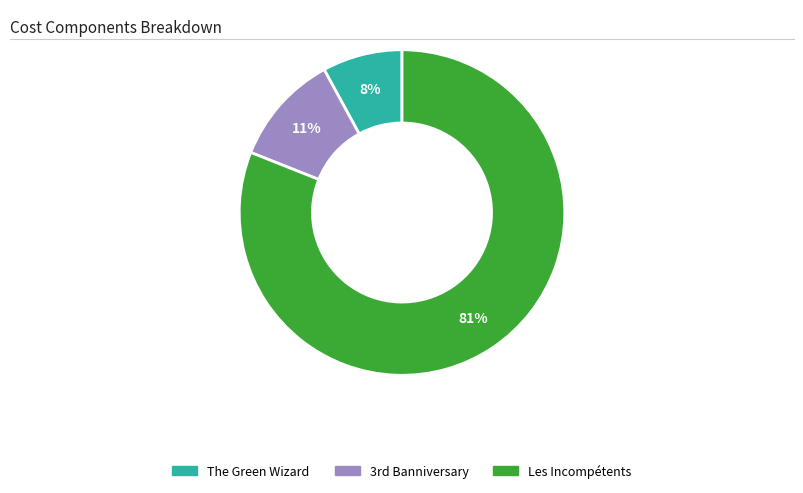

Rank the categories by value from lowest to highest.

The Green Wizard, 3rd Banniversary, Les Incompétents